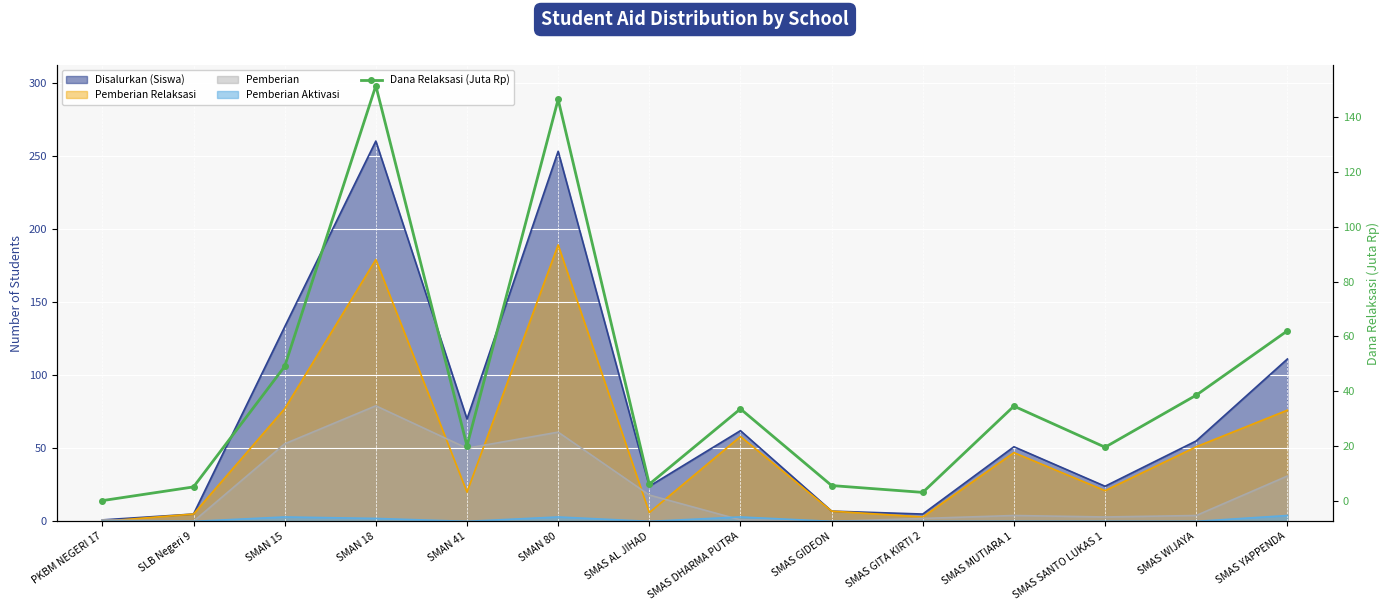

What position from the right is SMAS GIDEON?

6